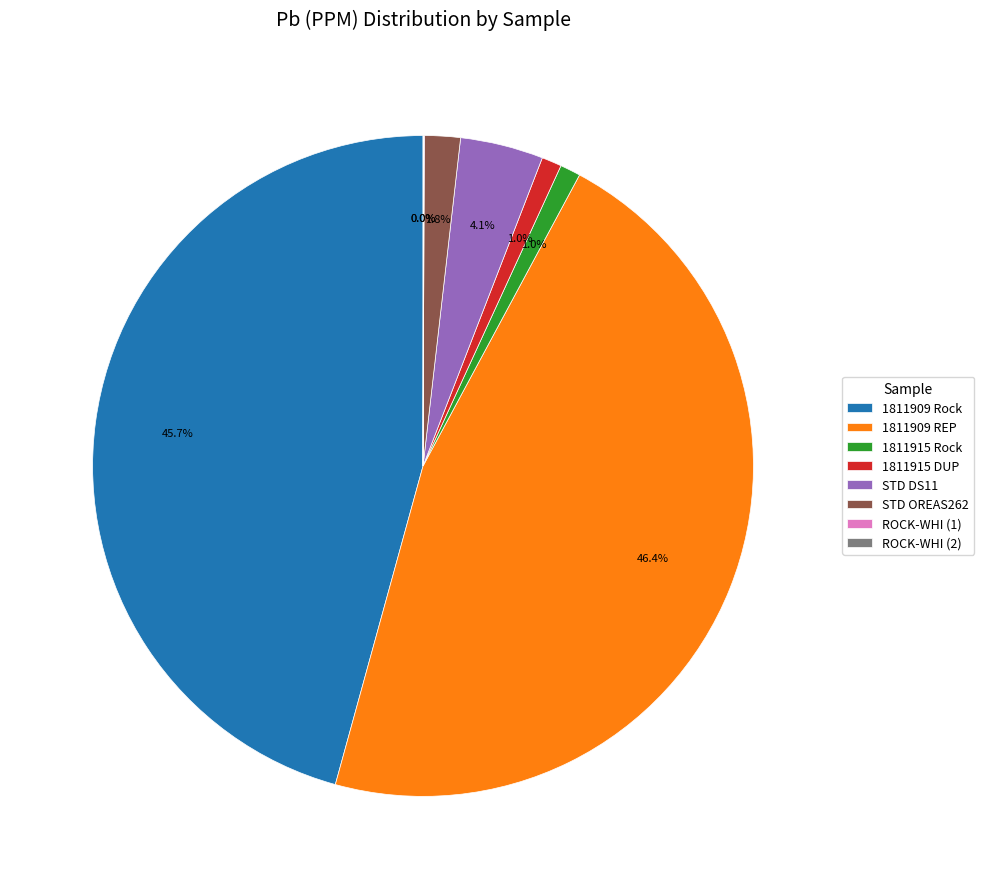

Between 1811909 REP and STD DS11, which is larger?

1811909 REP